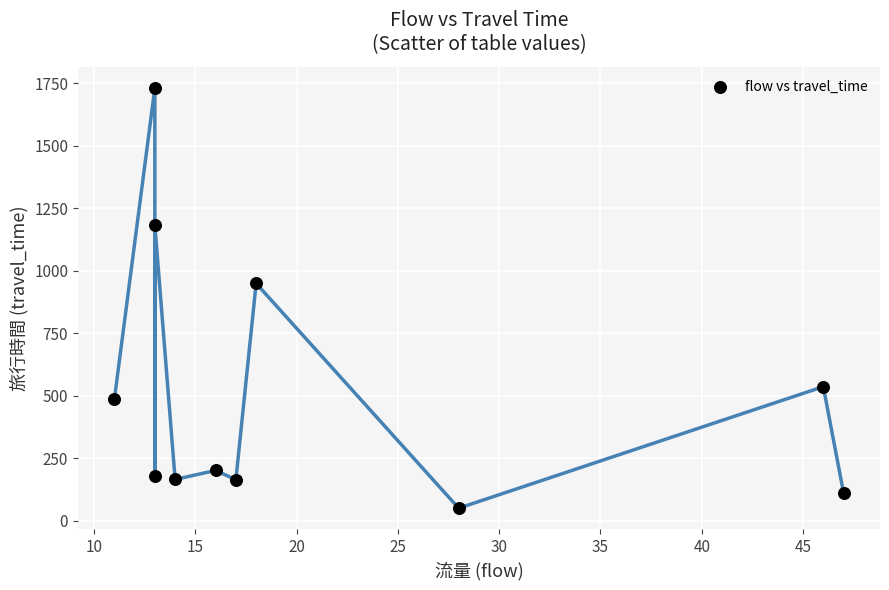

What Y value in the scatter plot is closest to 890?

949